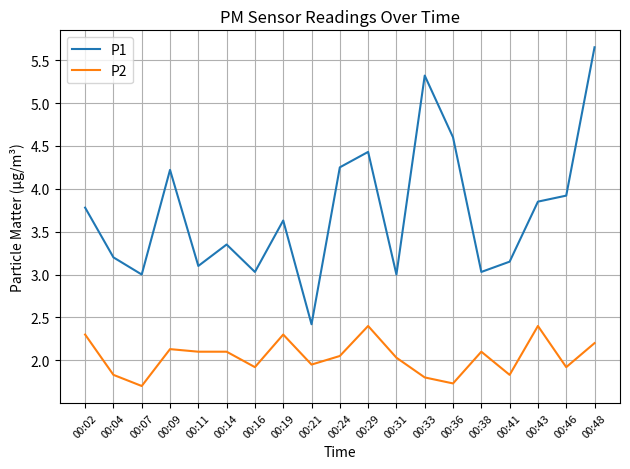

What is the sum of all P2 values?

38.8